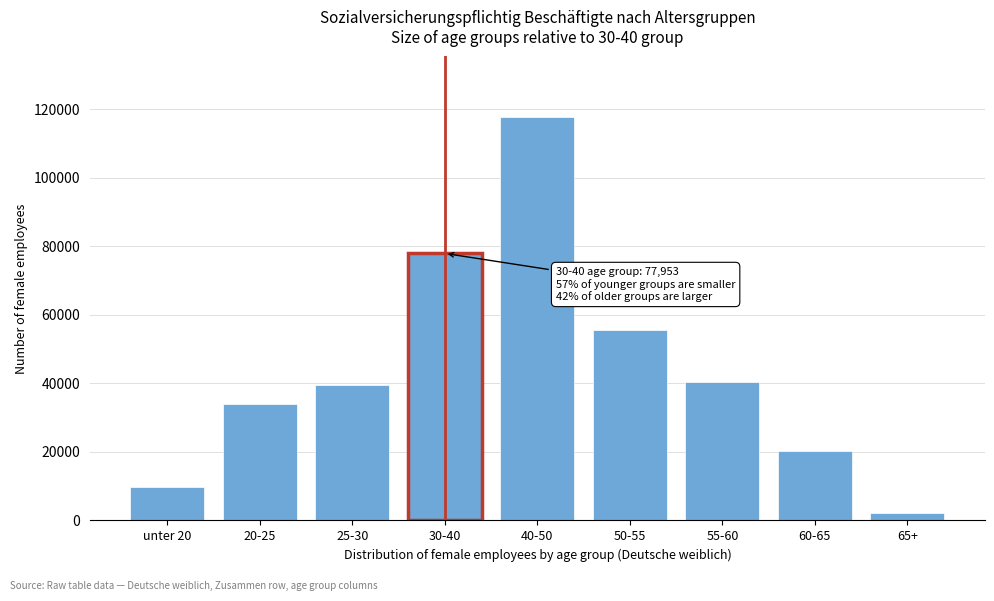

Reading left to right, extract all data points from this chart.

9826	34051	39398	77953	117791	55682	40527	20149	2267